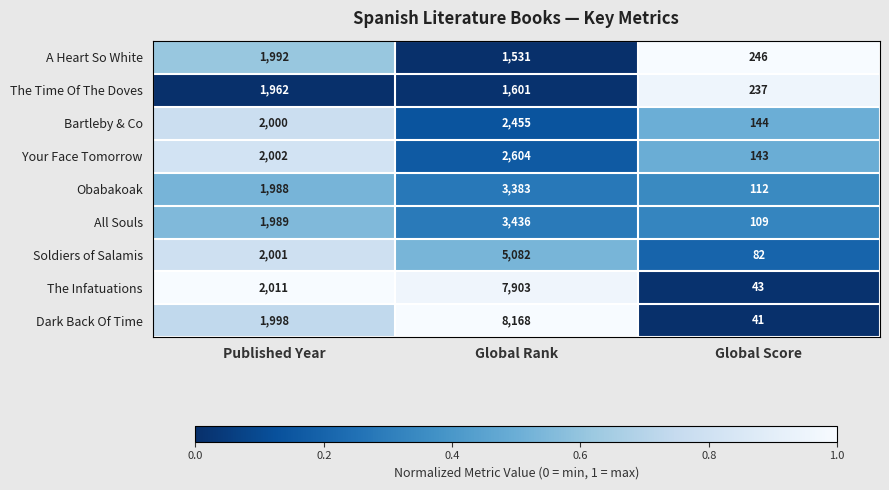

What is the minimum value for Dark Back Of Time?

41